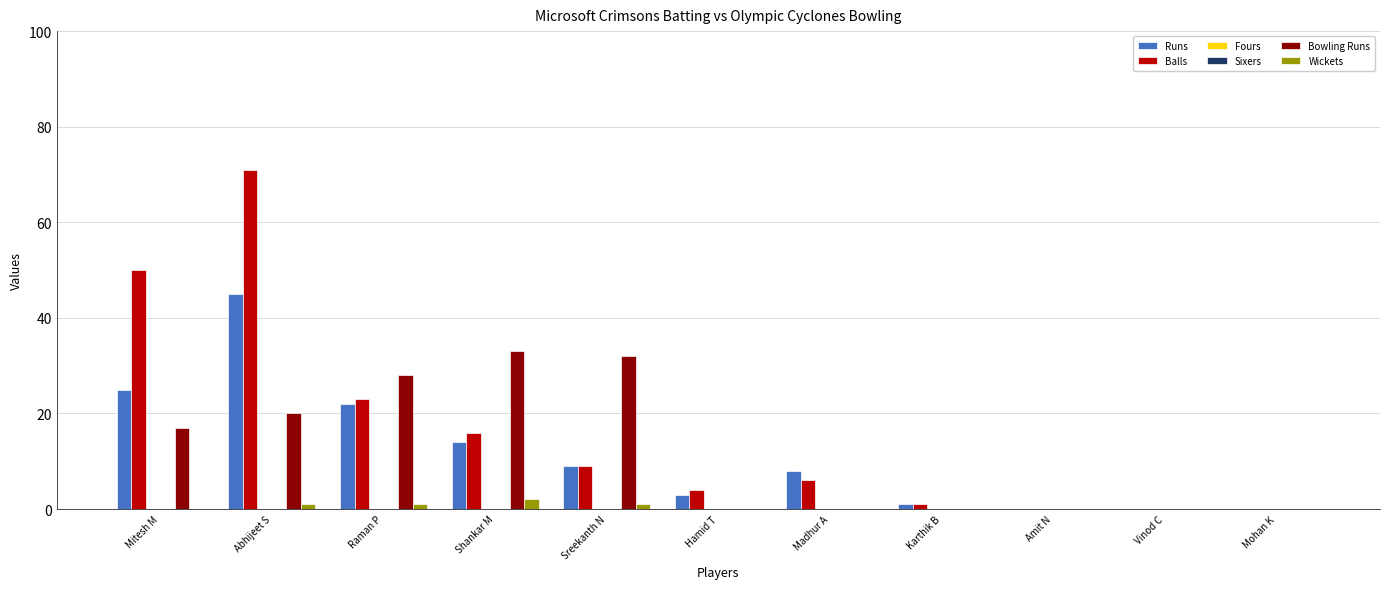

What is the label of the 10th bar from the left?

Vinod C